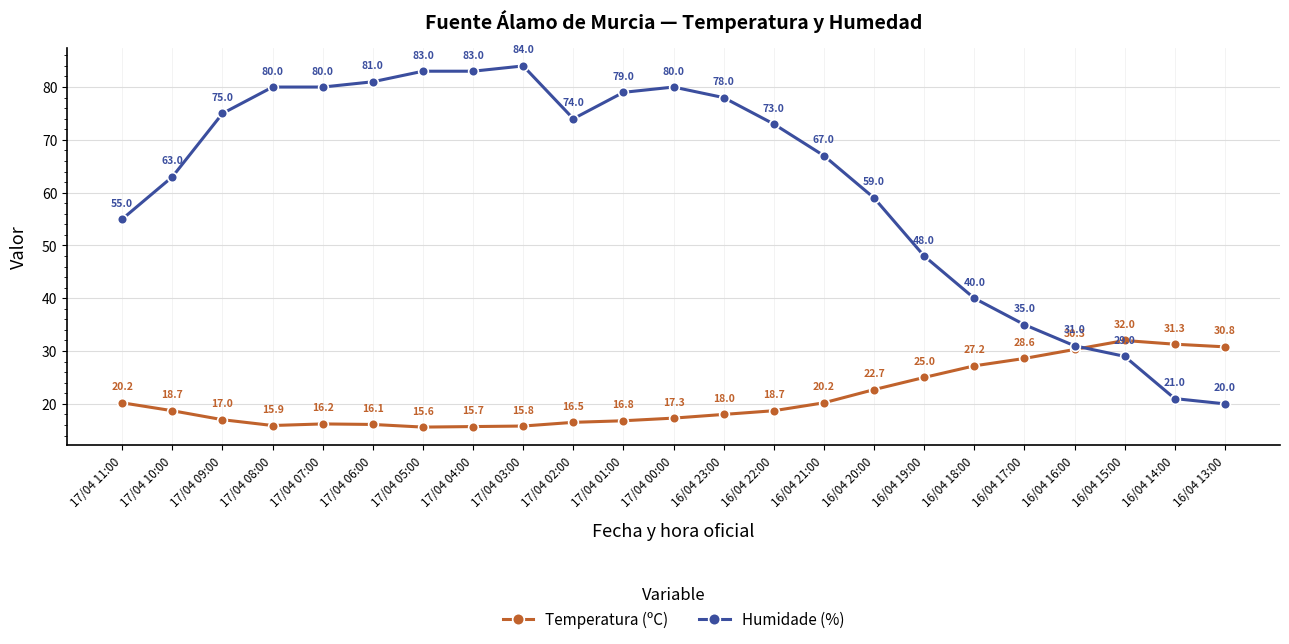

Rank the series by their average value, from highest to lowest.

Humidade (%), Temperatura (ºC)